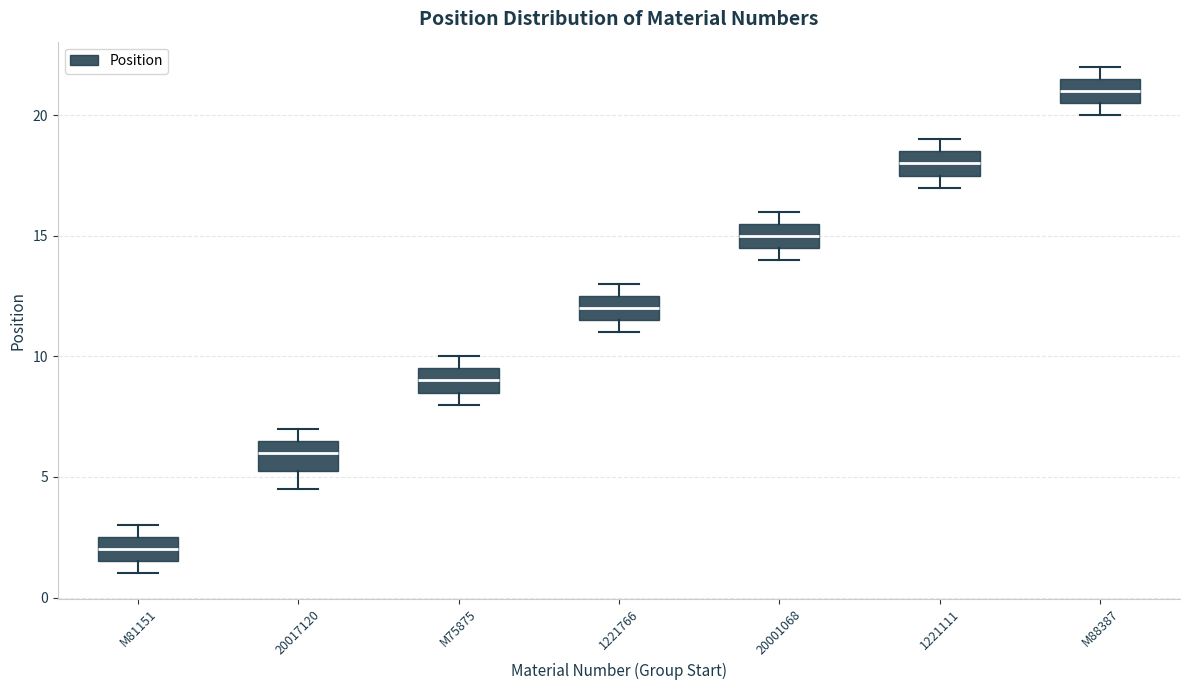

Reading left to right, read every box against the y-axis: the position of its median line, the range the box covers, and the ends of its whiskers. The values are not printed on the chart, so give them approximately, as read against the axis.

M81151: median 2.0, box 1.5 to 2.5, whiskers 1.0 to 3.0
20017120: median 6.0, box 5.5 to 6.5, whiskers 4.5 to 7.0
M75875: median 9.0, box 8.5 to 9.5, whiskers 8.0 to 10.0
1221766: median 12.0, box 11.5 to 12.5, whiskers 11.0 to 13.0
20001068: median 15.0, box 14.5 to 15.5, whiskers 14.0 to 16.0
1221111: median 18.0, box 17.5 to 18.5, whiskers 17.0 to 19.0
M88387: median 21.0, box 20.5 to 21.5, whiskers 20.0 to 22.0